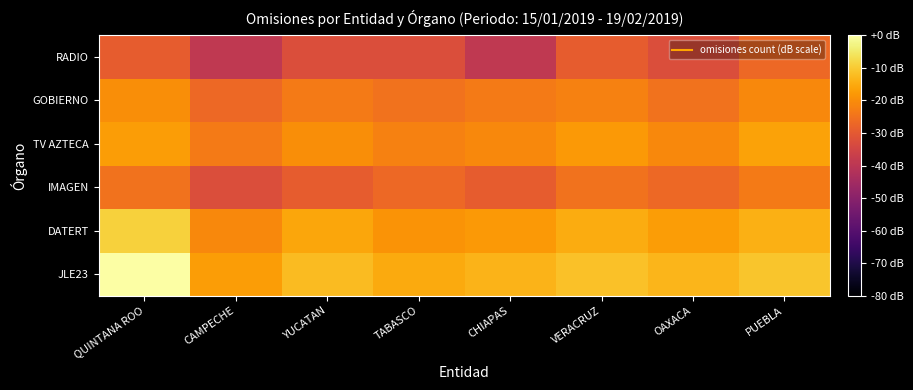

Reading right to left, extract all data points from this chart.

JLE23: PUEBLA=-10.8	OAXACA=-13.2	VERACRUZ=-11.6	CHIAPAS=-13.7	TABASCO=-15.3	YUCATAN=-12.3	CAMPECHE=-17.2	QUINTANA ROO=0.0
DATERT: PUEBLA=-14.2	OAXACA=-17.2	VERACRUZ=-14.7	CHIAPAS=-18.0	TABASCO=-18.8	YUCATAN=-15.9	CAMPECHE=-20.7	QUINTANA ROO=-9.0
IMAGEN: PUEBLA=-23.2	OAXACA=-26.7	VERACRUZ=-24.8	CHIAPAS=-29.2	TABASCO=-26.7	YUCATAN=-29.2	CAMPECHE=-32.8	QUINTANA ROO=-24.8
TV AZTECA: PUEBLA=-16.5	OAXACA=-20.7	VERACRUZ=-18.0	CHIAPAS=-20.7	TABASCO=-21.9	YUCATAN=-19.7	CAMPECHE=-23.2	QUINTANA ROO=-17.2
GOBIERNO: PUEBLA=-20.7	OAXACA=-24.8	VERACRUZ=-21.9	CHIAPAS=-23.2	TABASCO=-24.8	YUCATAN=-23.2	CAMPECHE=-26.7	QUINTANA ROO=-19.7
RADIO: PUEBLA=-26.7	OAXACA=-32.8	VERACRUZ=-29.2	CHIAPAS=-38.8	TABASCO=-32.8	YUCATAN=-32.8	CAMPECHE=-38.8	QUINTANA ROO=-29.2